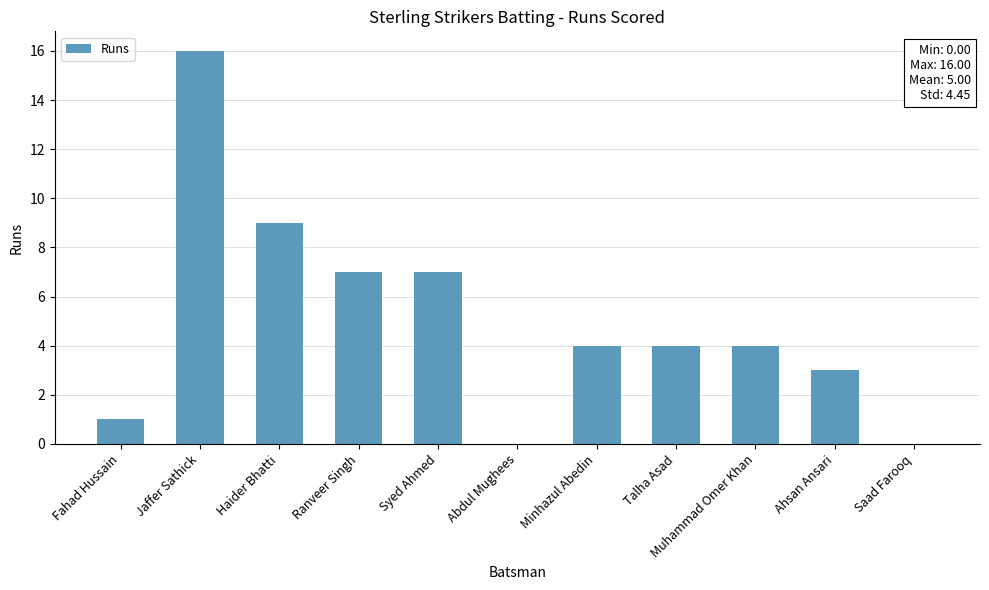

The value at Ranveer Singh is 11. True or false?

False